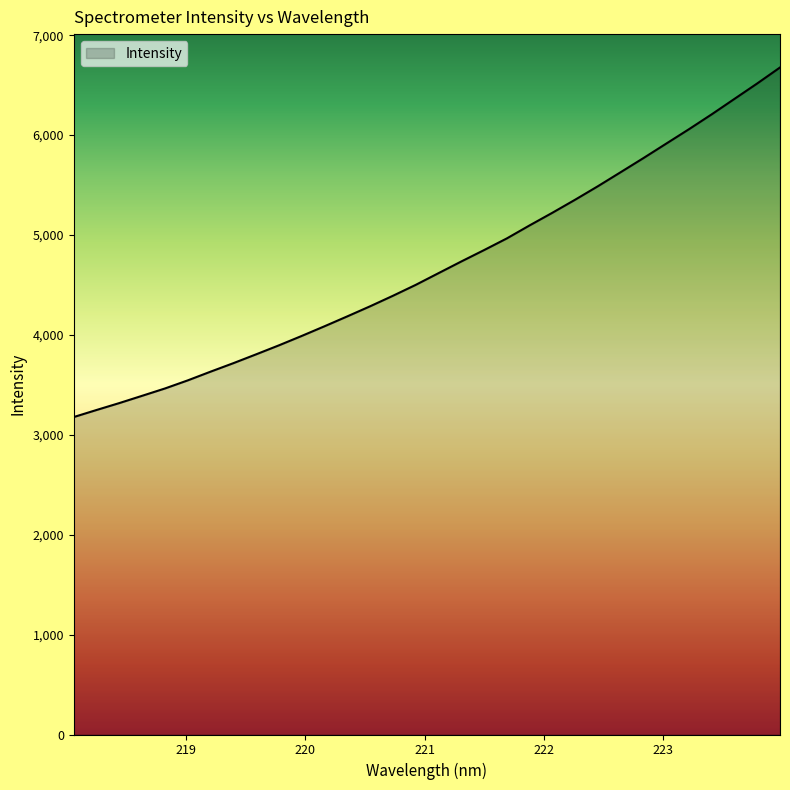

What is the minimum value shown in the chart?

3177.8